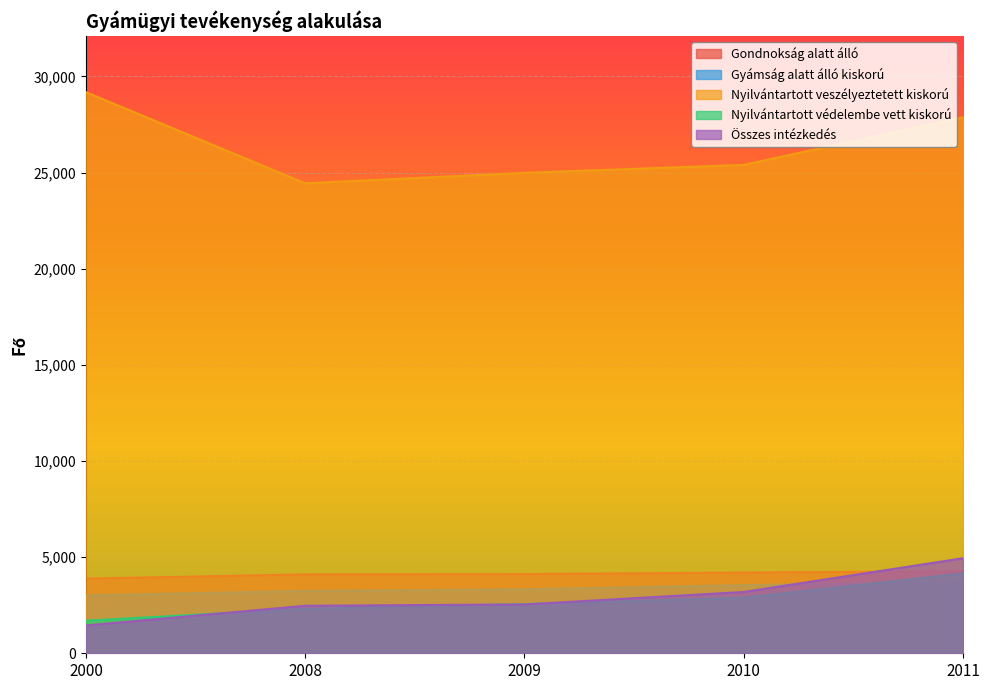

Is it true that Gondnokság alatt álló equals 3883 at 2000?

True